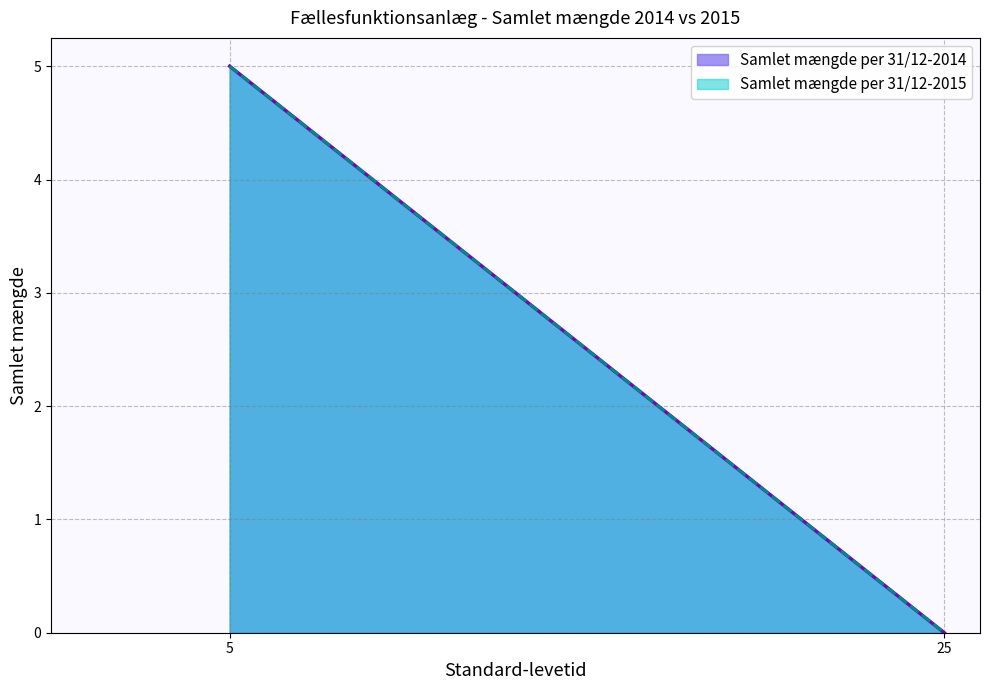

True or false: Samlet mængde per 31/12-2014 and Samlet mængde per 31/12-2015 intersect in this chart.

False